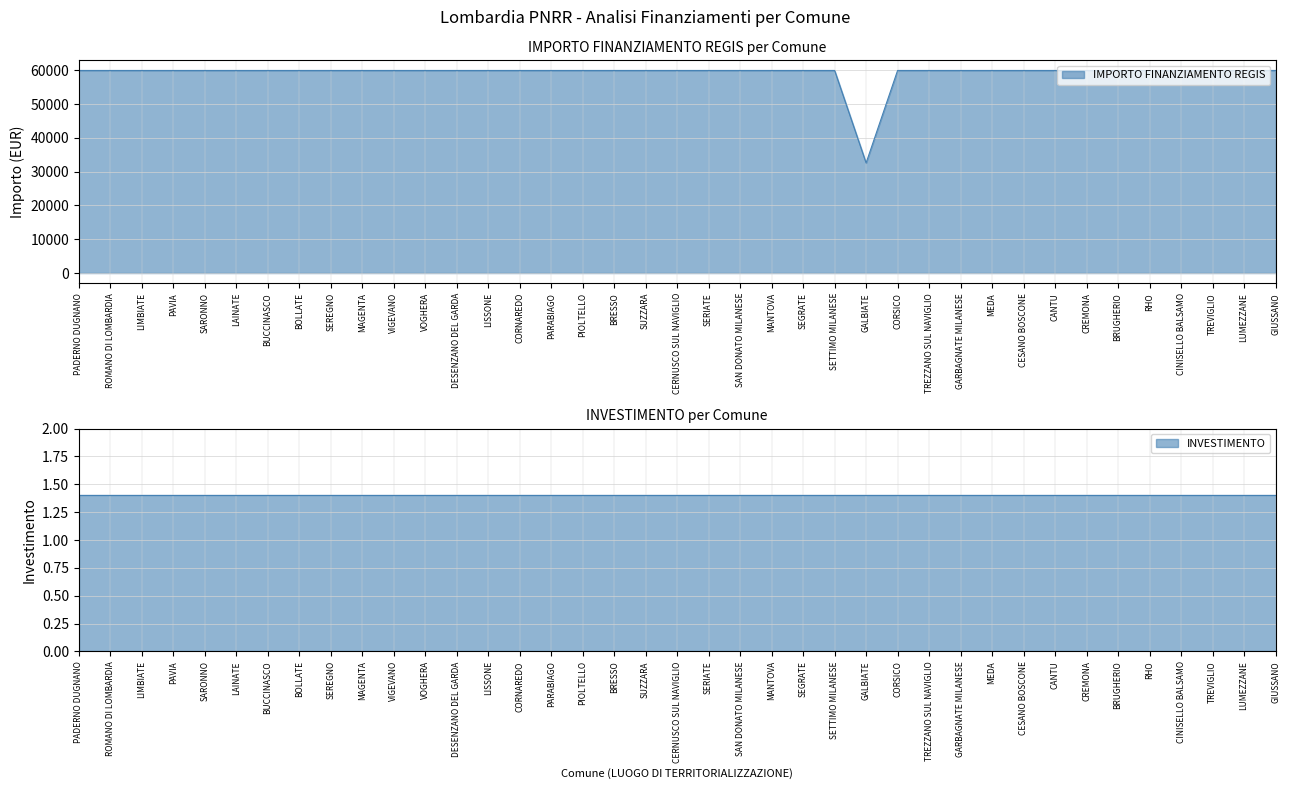

Reading left to right, extract all data points from this chart.

59966	59966	59966	59966	59966	59966	59966	59966	59966	59966	59966	59966	59966	59966	59966	59966	59966	59966	59966	59966	59966	59966	59966	59966	59966	32589	59966	59966	59966	59966	59966	59966	59966	59966	59966	59966	59966	59966	59966